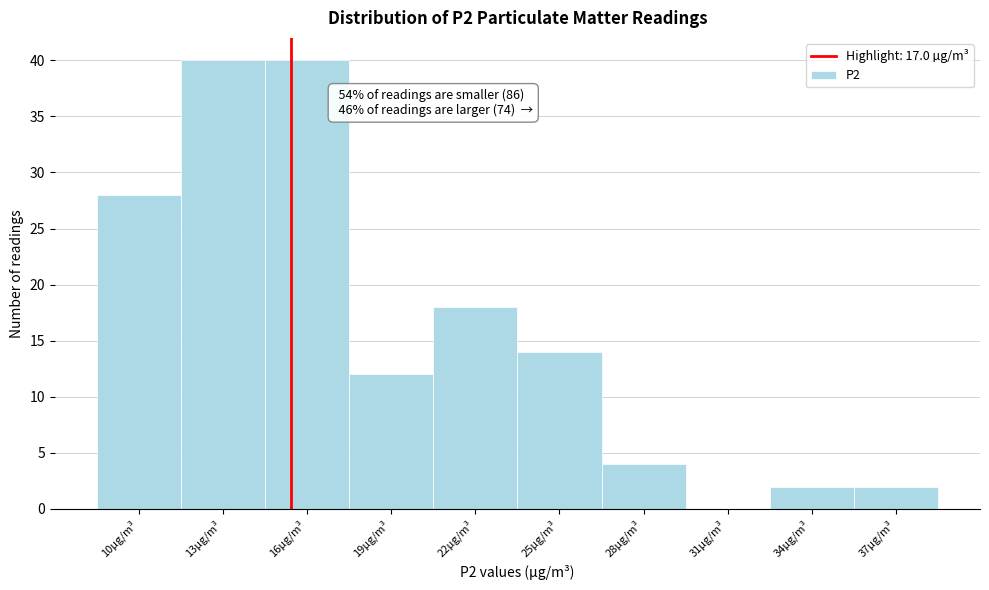

Reading right to left, list all the values displayed in this chart.

37µg/m³=2	34µg/m³=2	31µg/m³=0	28µg/m³=4	25µg/m³=14	22µg/m³=18	19µg/m³=12	16µg/m³=40	13µg/m³=40	10µg/m³=28